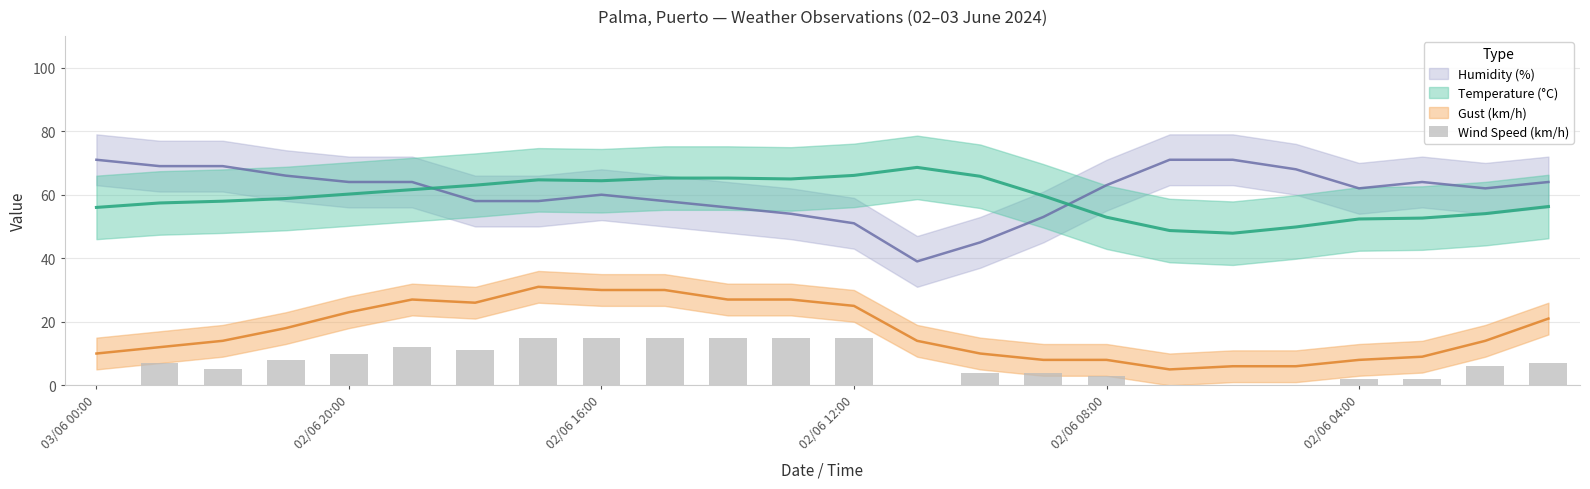

How many bars are there in total?

24